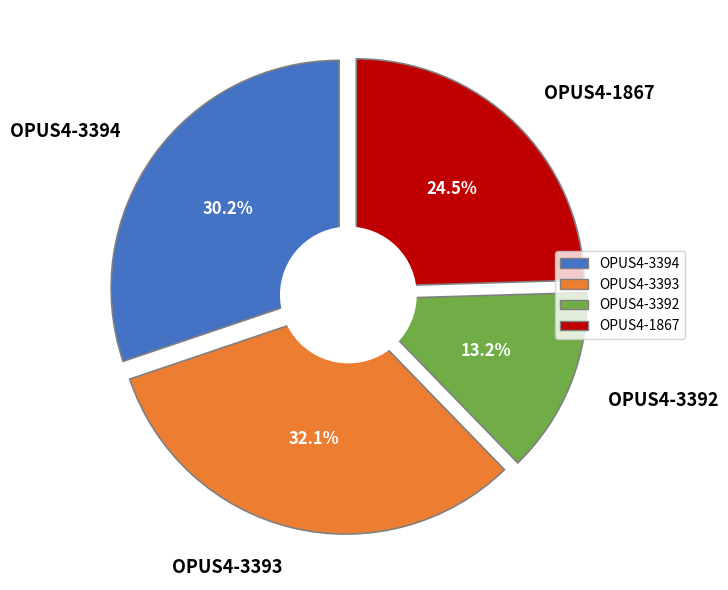

To the nearest percent, what is the difference between the OPUS4-3394 and OPUS4-3393 slice percentages?

2%